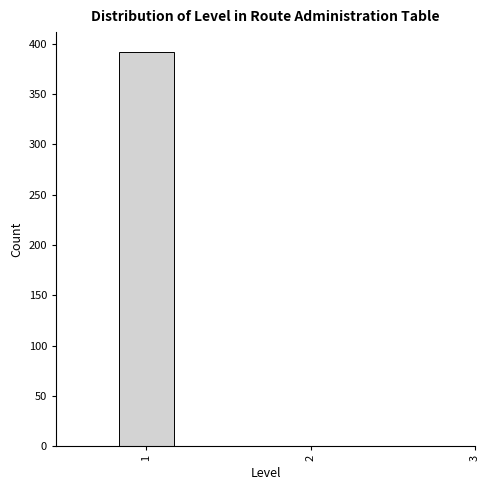

Read against the x-axis, roughly where is the centre of the tallest bar?

1.0